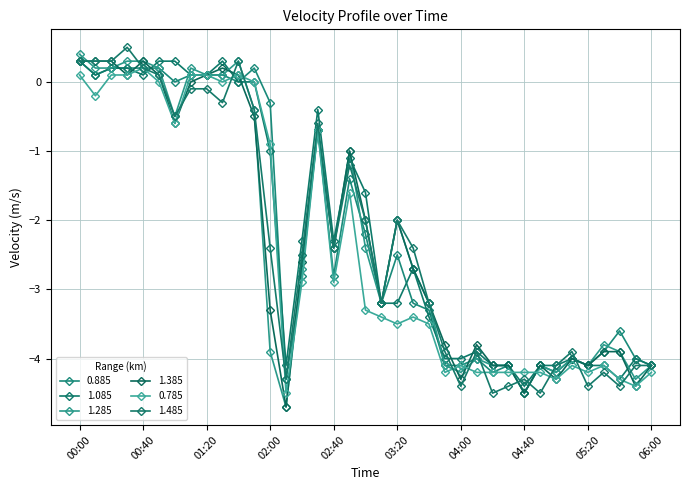

What is the difference between the second highest and second lowest values in the 0.885 series?

4.5